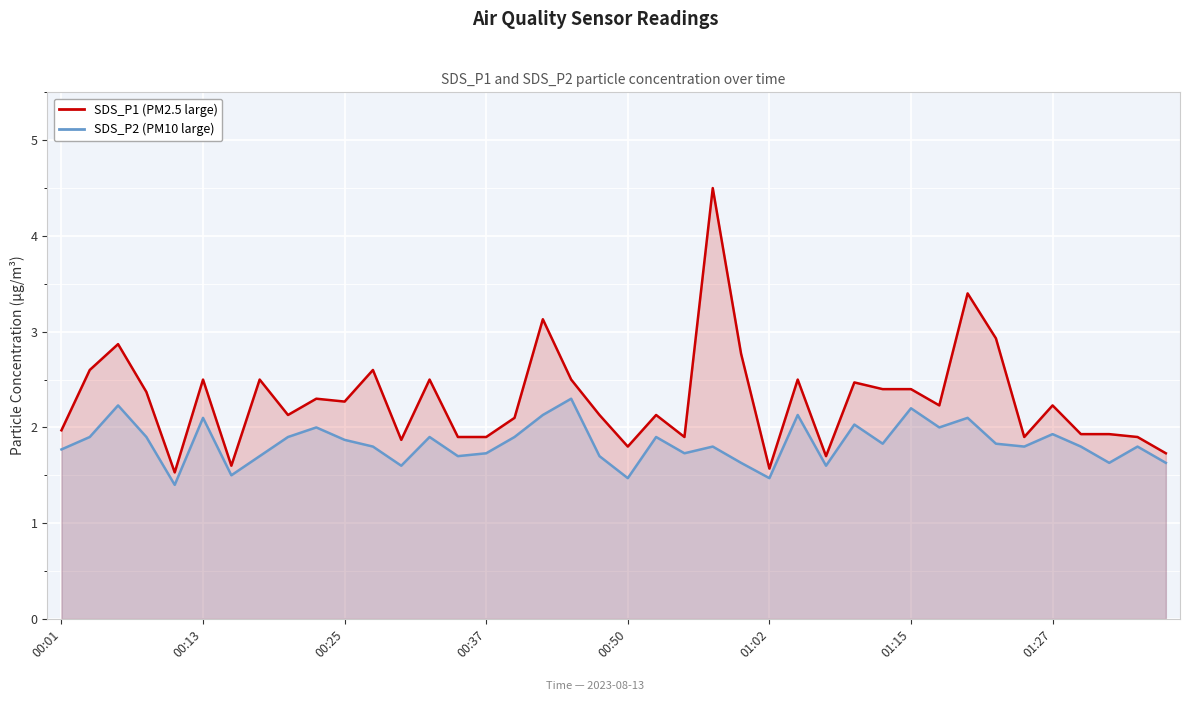

What is the value of the SDS_P2 point at the 18th from the left?

2.1